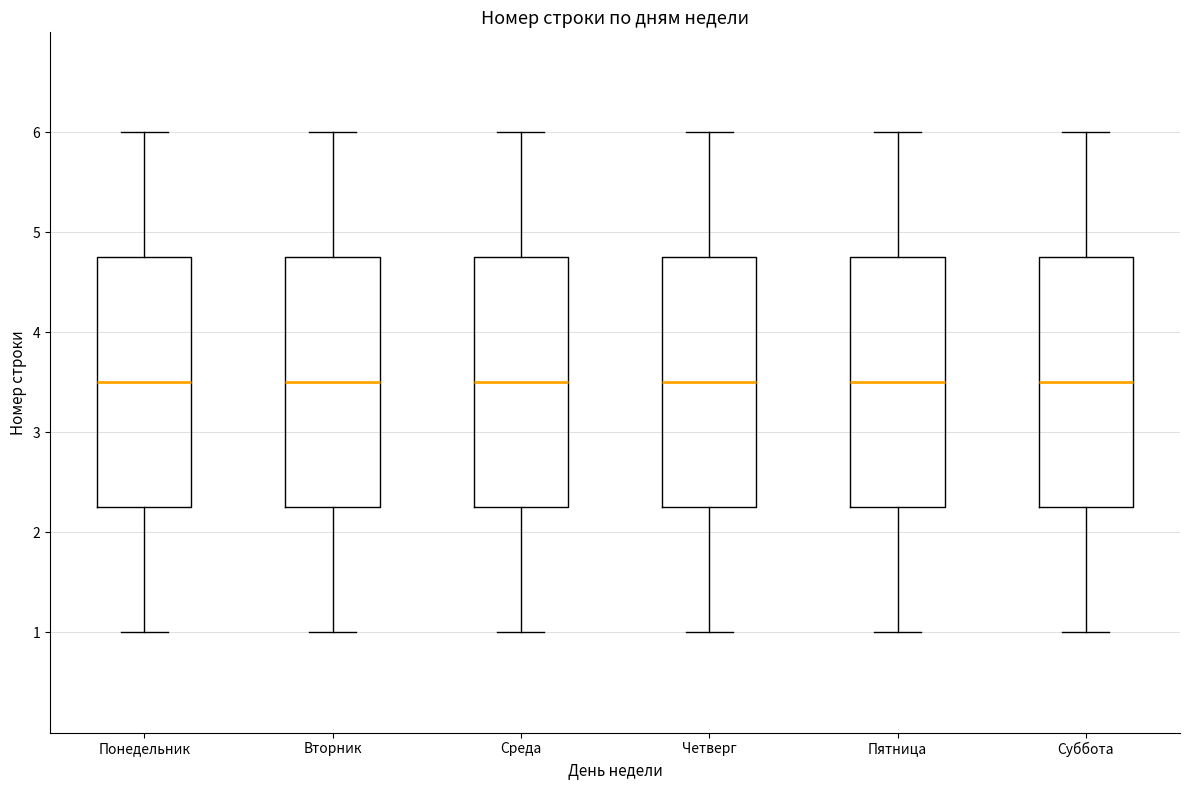

Where is the lower edge of the box for Среда on the y-axis? The values are not printed on the chart, so give them approximately, as read against the axis.

2.3